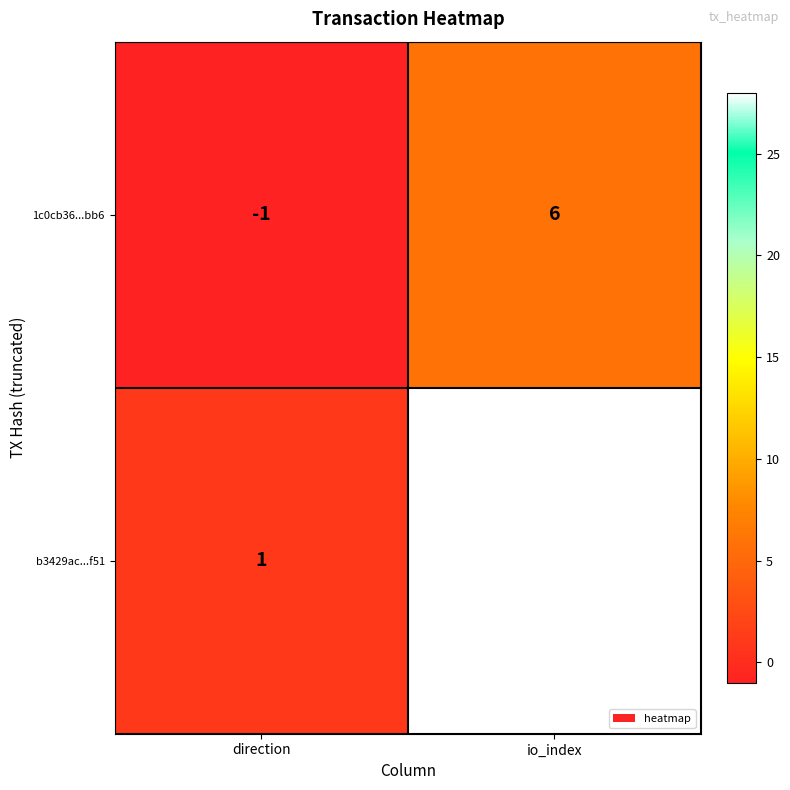

How many data points does each series have?

2